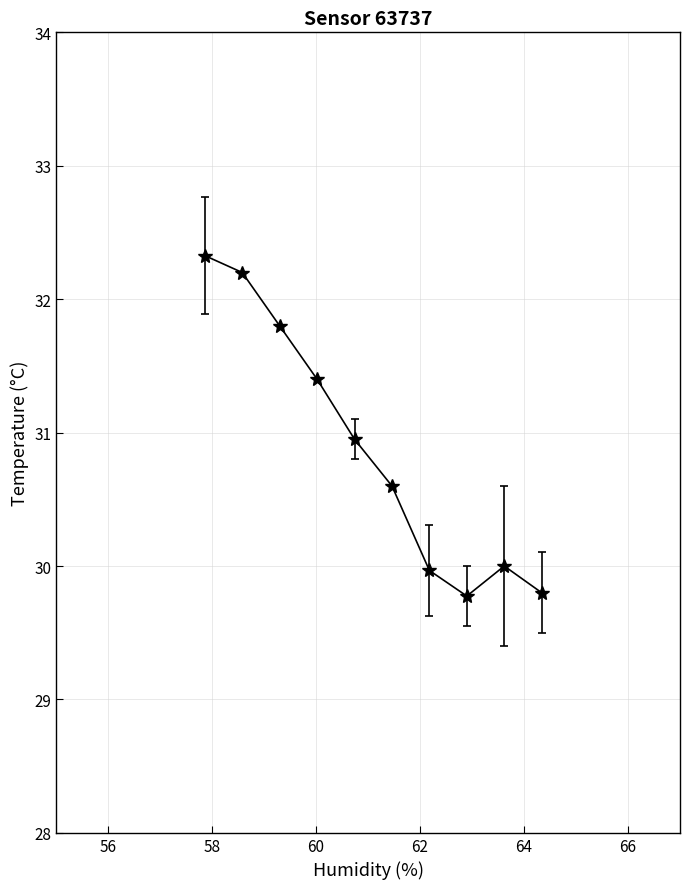

What is the maximum value shown in the chart?

32.3